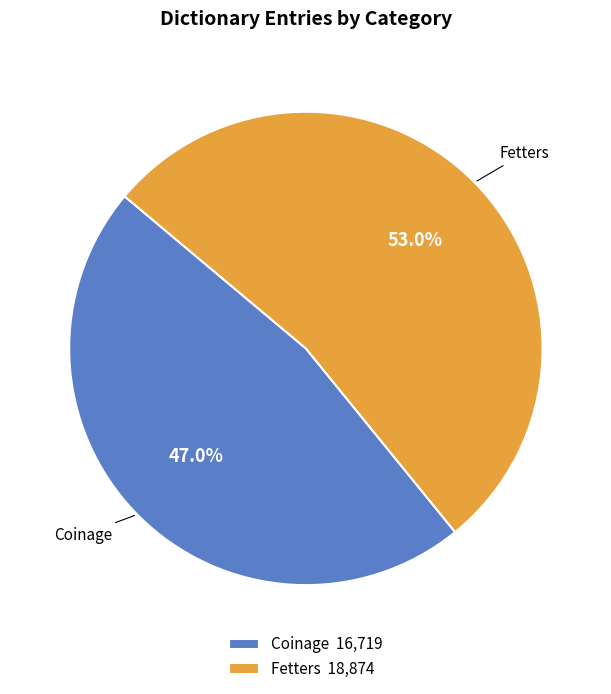

How much of the chart is everything except Fetters?

47.0%